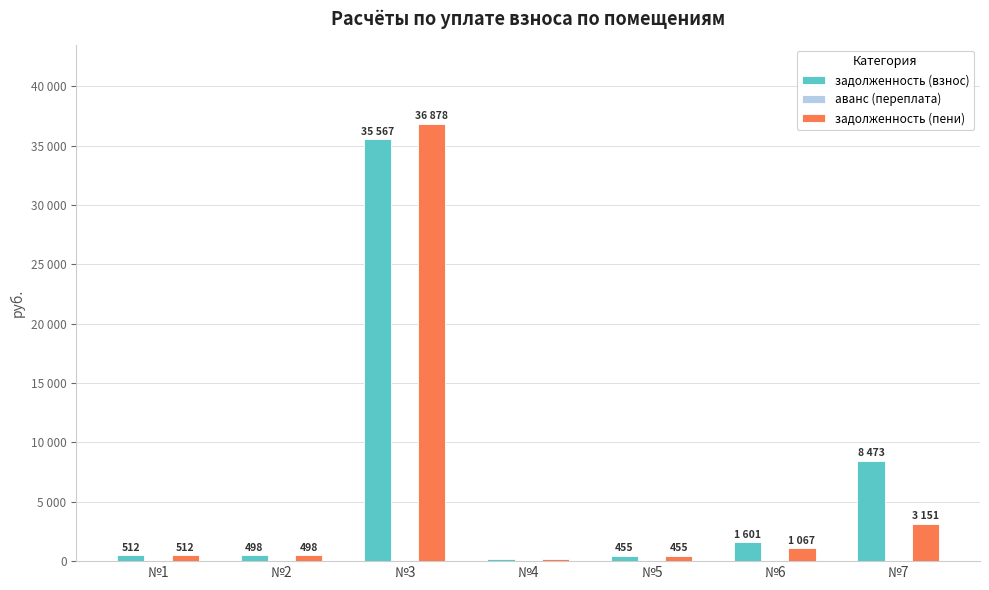

Are the bars grouped side by side (vs. stacked)?

Yes